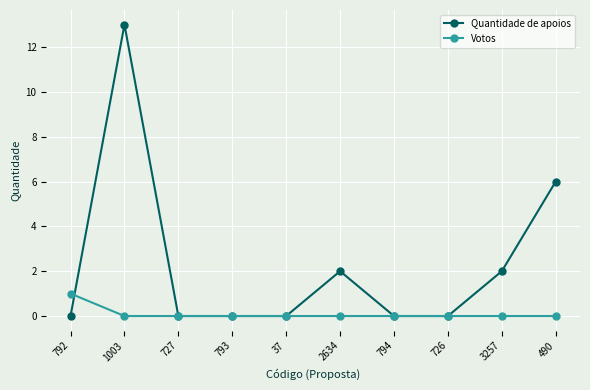

Rank the series by their average value, from highest to lowest.

Quantidade de apoios, Votos